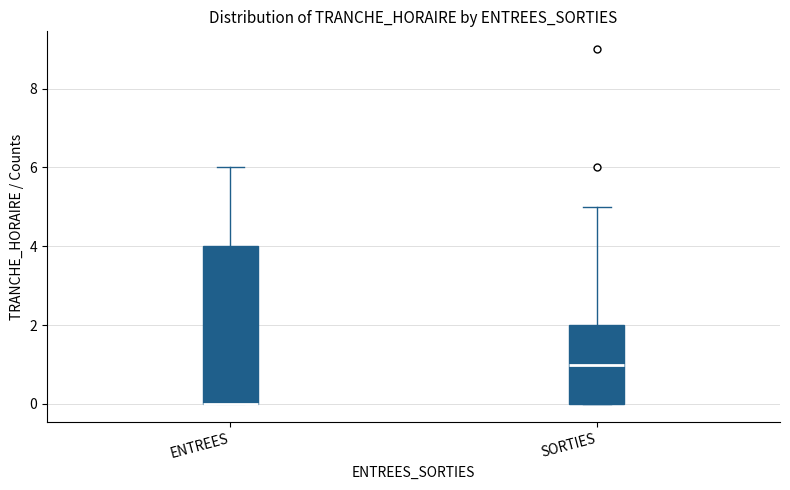

Which box is the tallest, from its lower edge to its upper edge?

ENTREES